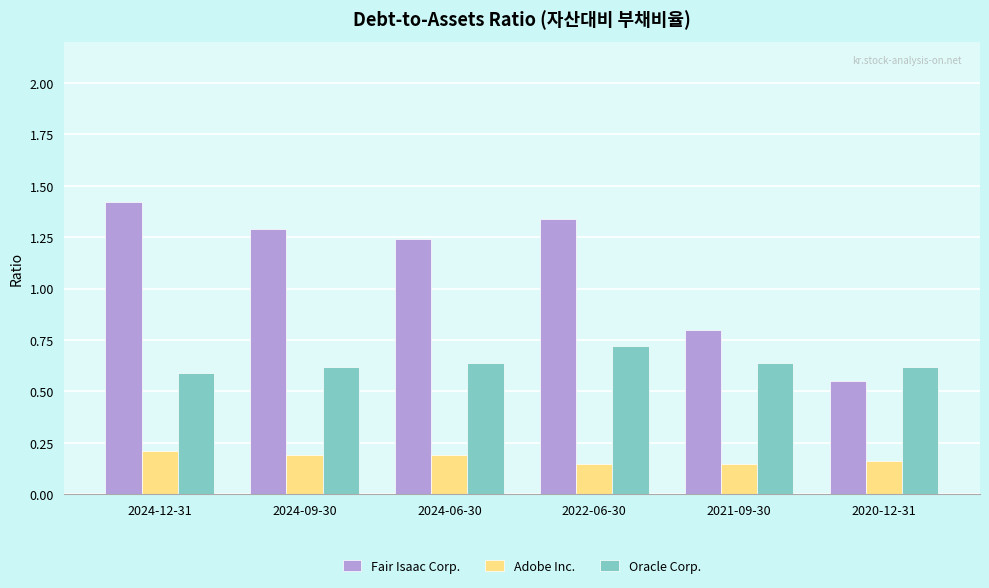

How many distinct data groups are displayed?

3